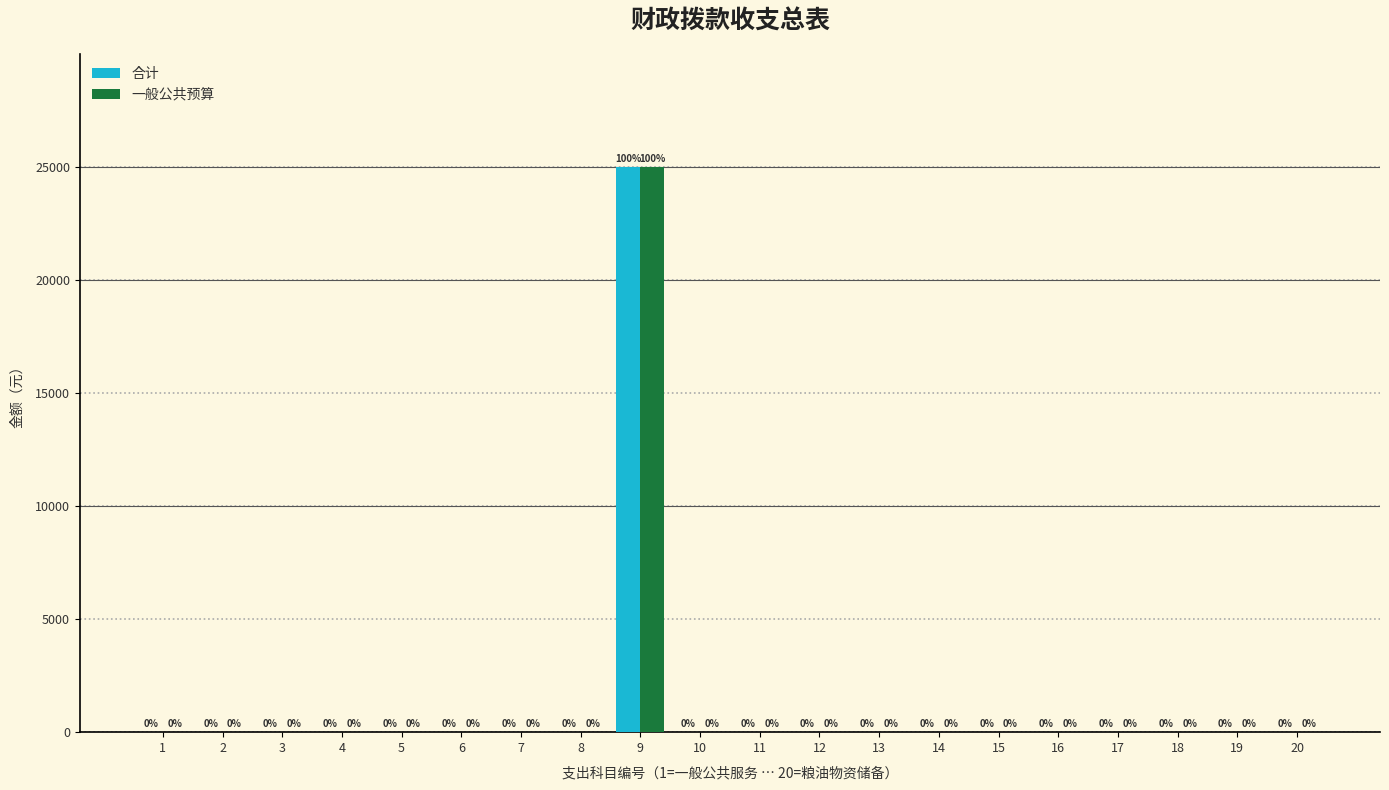

Reading left to right, transcribe all the data shown in this chart.

合计: 1=0	2=0	3=0	4=0	5=0	6=0	7=0	8=0	9=25000	10=0	11=0	12=0	13=0	14=0	15=0	16=0	17=0	18=0	19=0	20=0
一般公共预算: 1=0	2=0	3=0	4=0	5=0	6=0	7=0	8=0	9=25000	10=0	11=0	12=0	13=0	14=0	15=0	16=0	17=0	18=0	19=0	20=0